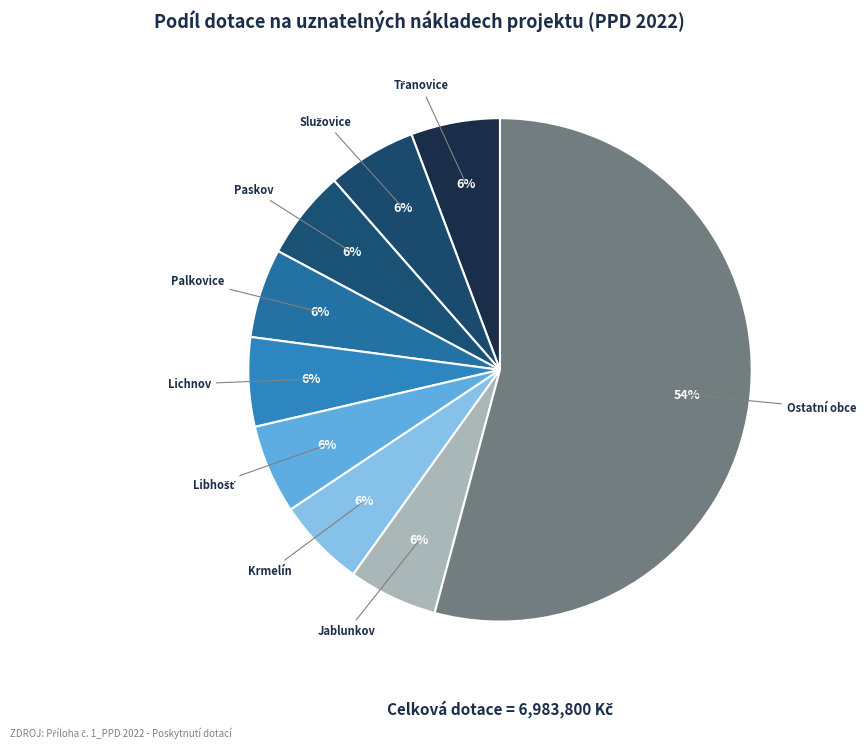

How many segments does this pie chart have?

9